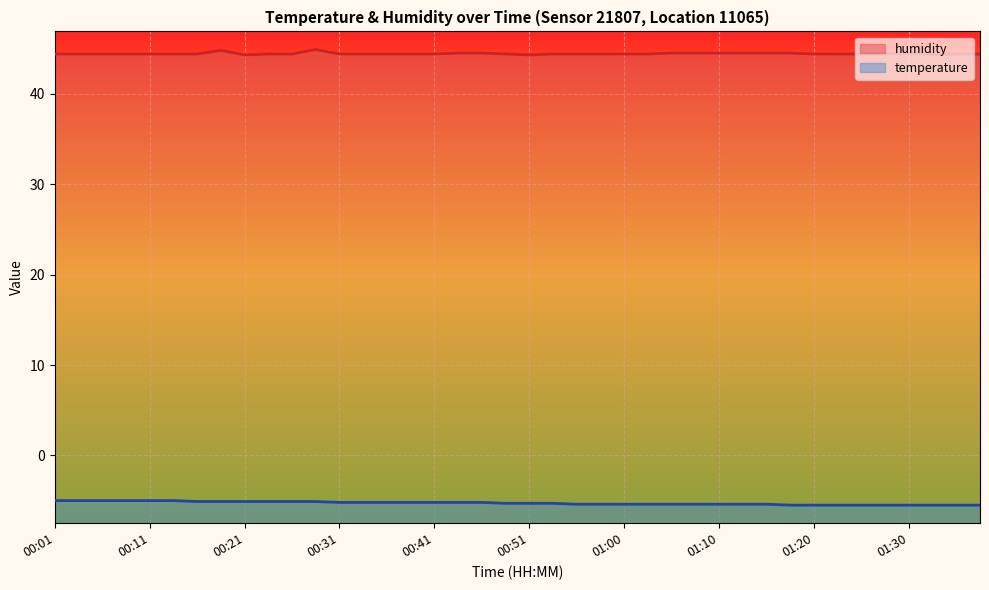

Which series has the largest range (max minus min)?

humidity